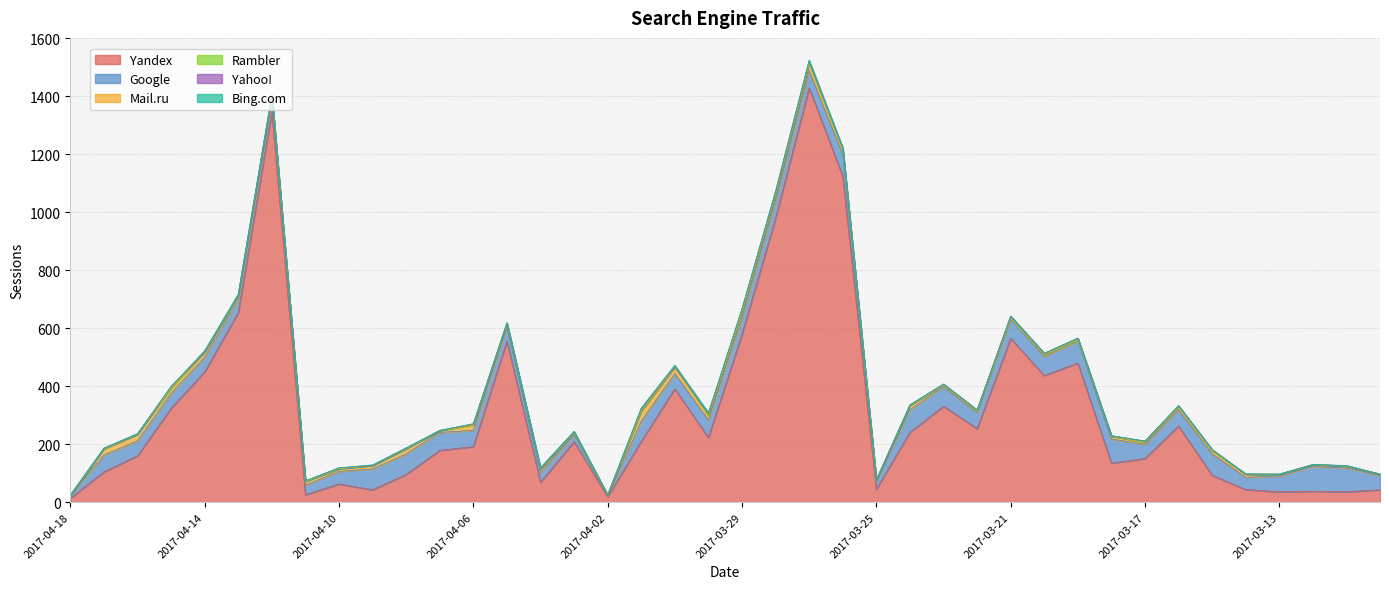

What is the greatest value displayed?

1429